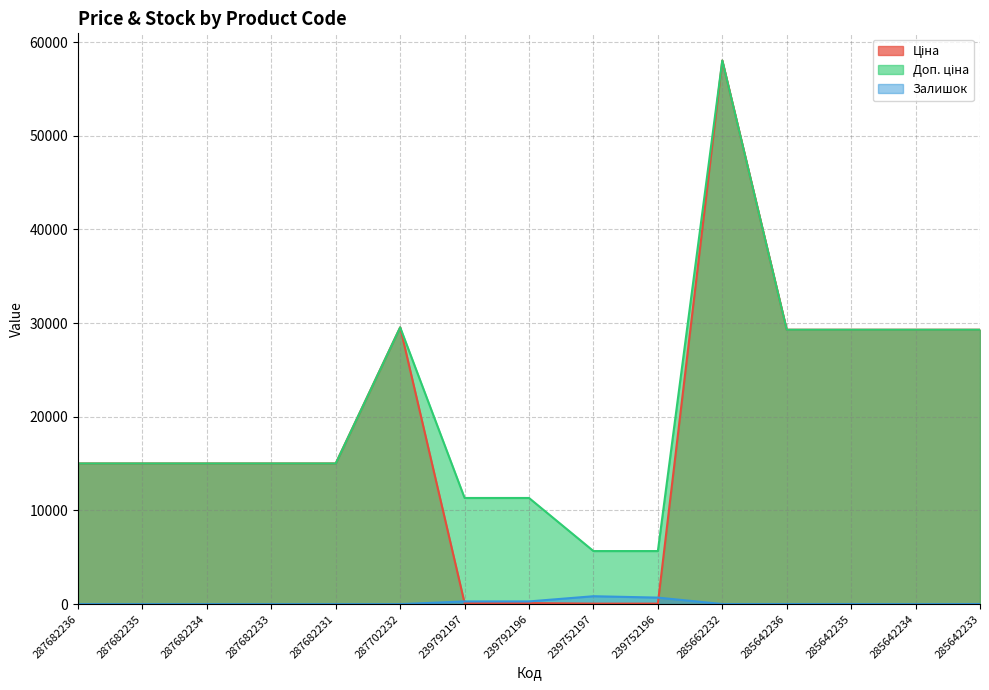

What is the highest value of the Ціна series?

58037.0